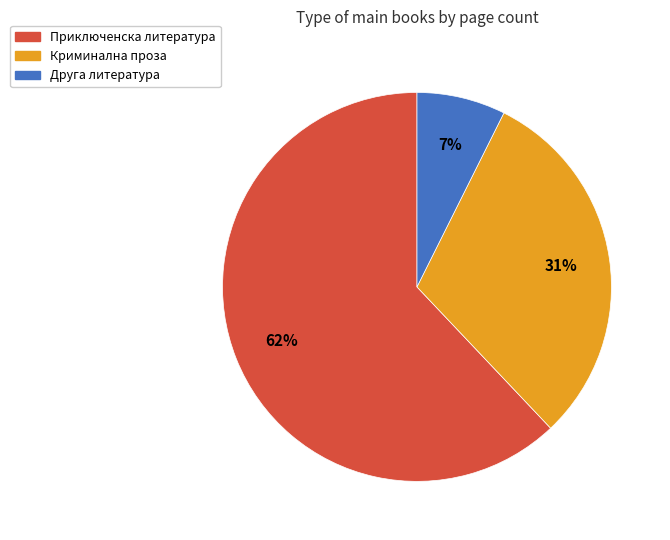

To the nearest percent, what is the difference between the largest and smallest slice percentages?

55%